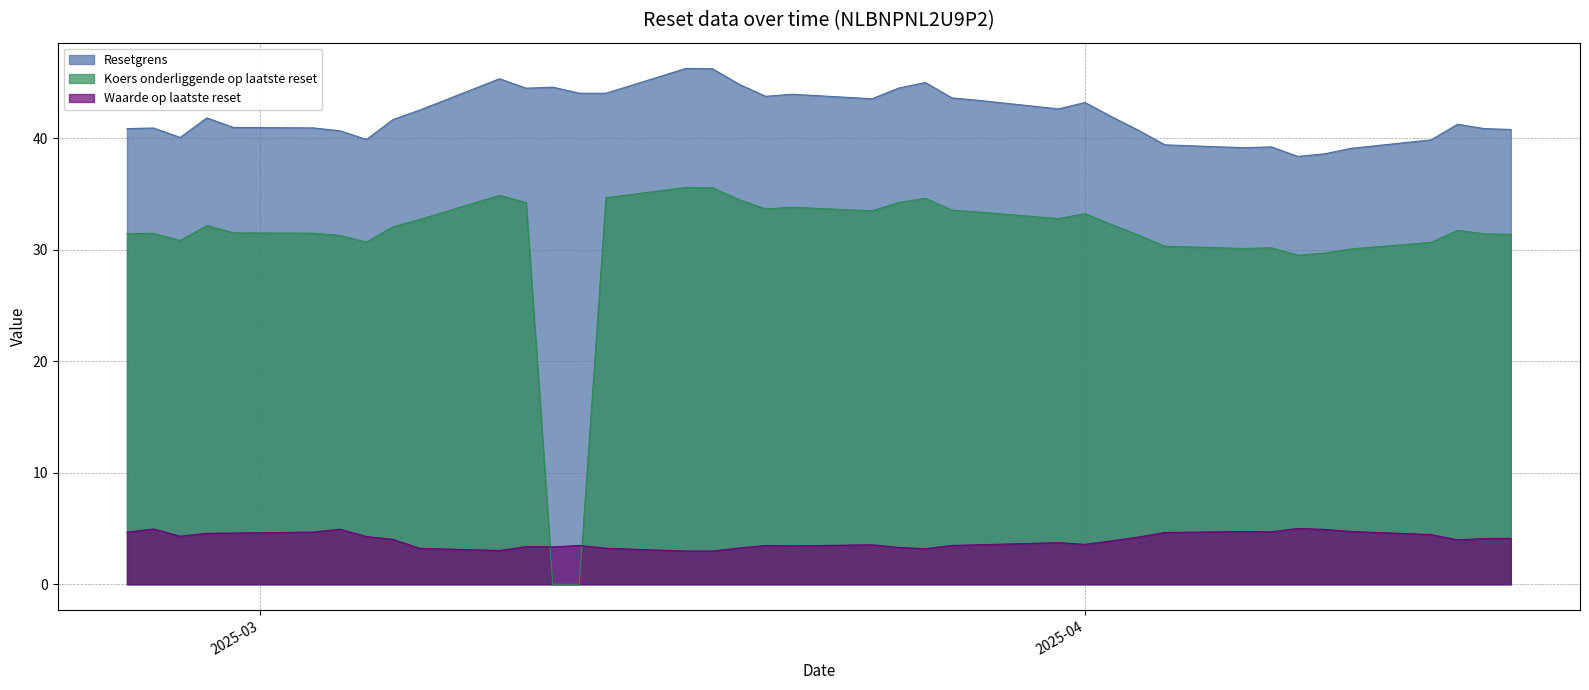

What is the label of the 18th point from the right?

2025-03-19